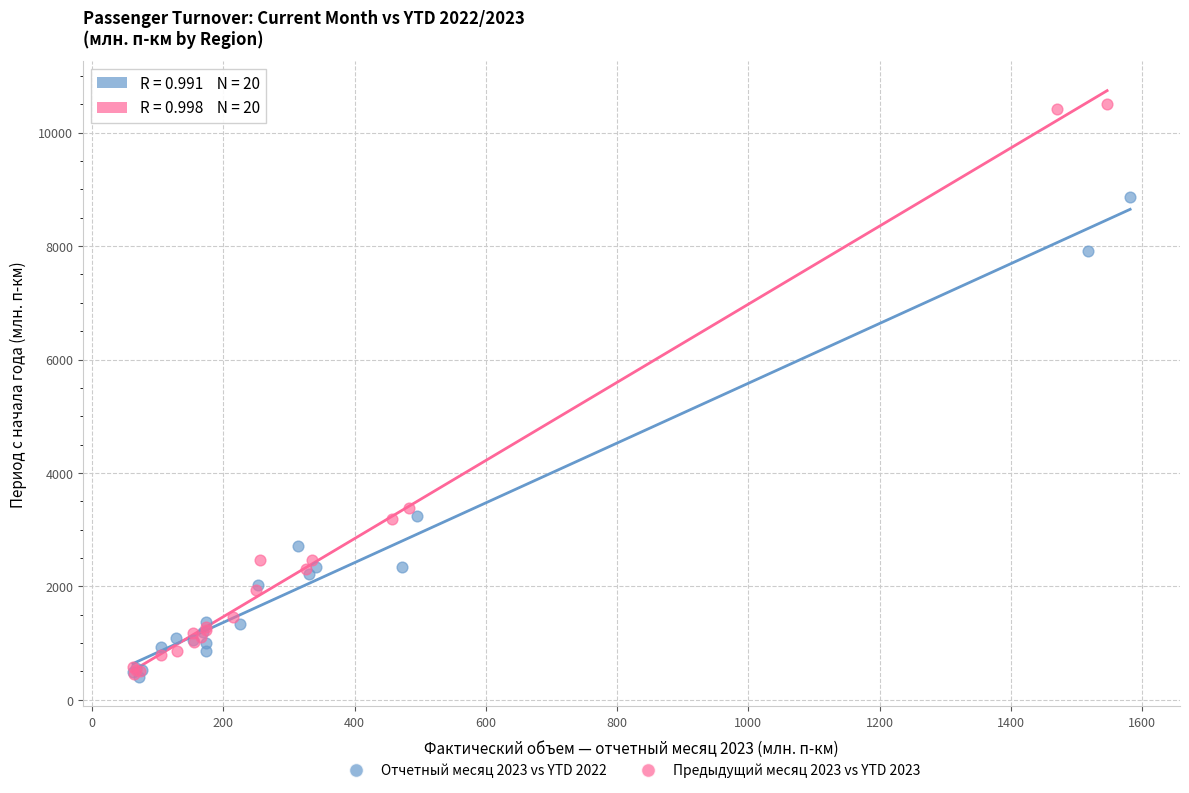

Which series has the widest spread of Y values?

Предыдущий месяц 2023 vs YTD 2023